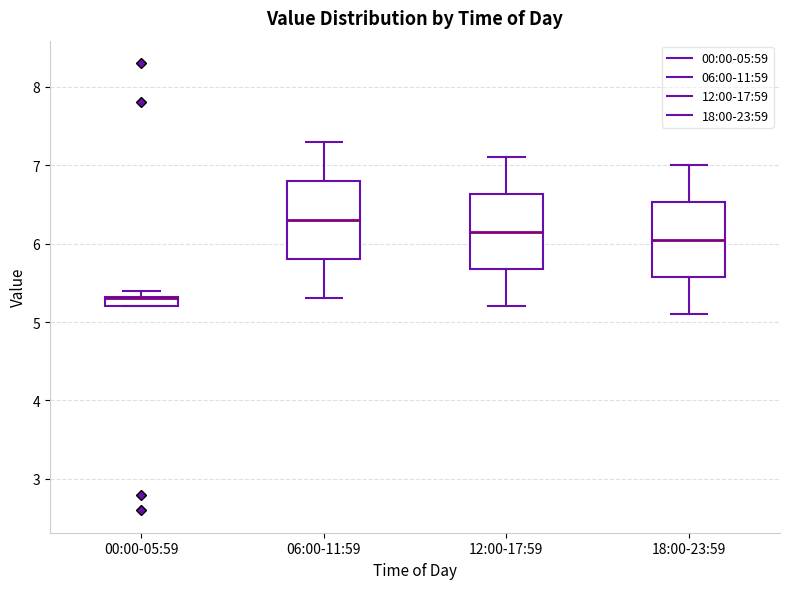

Where is the upper edge of the box for 12:00-17:59 on the y-axis? The values are not printed on the chart, so give them approximately, as read against the axis.

6.6